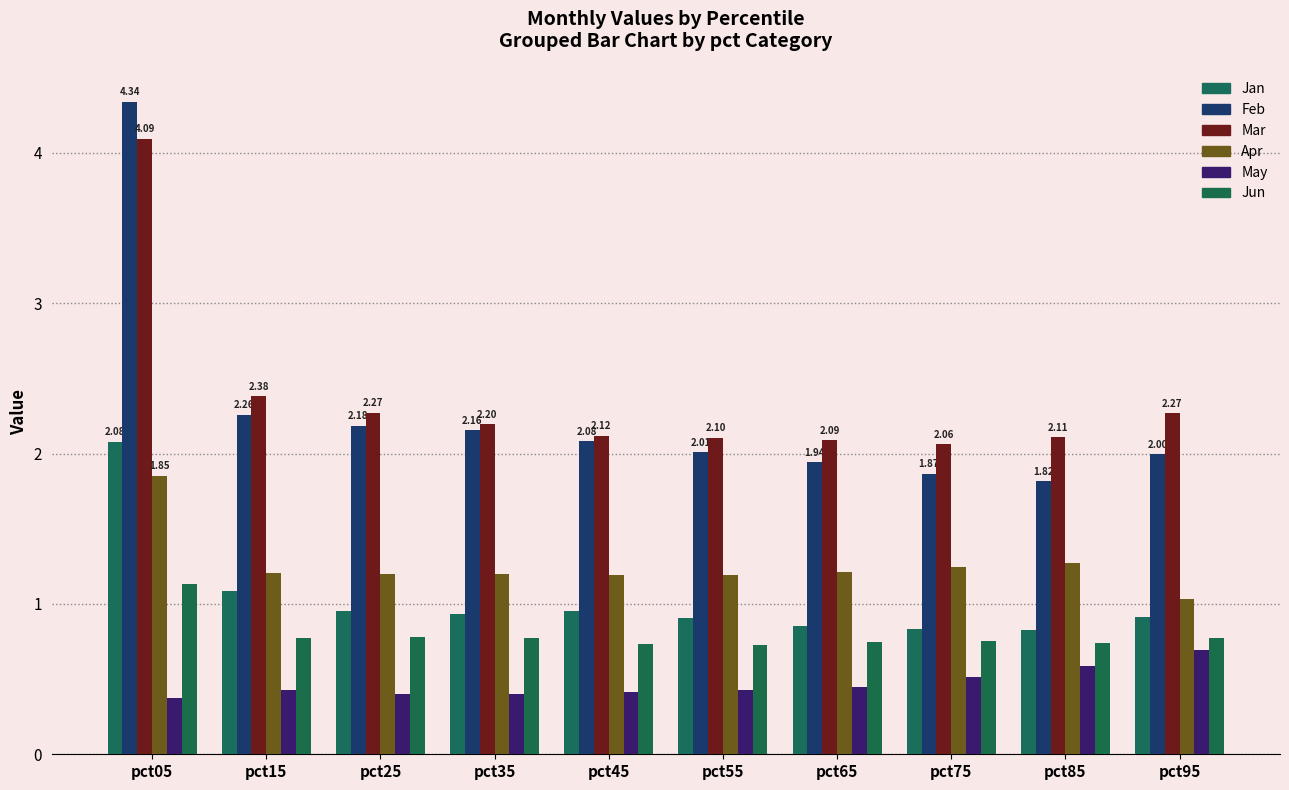

What is the sum of the Apr values at pct85 and pct65?

2.5